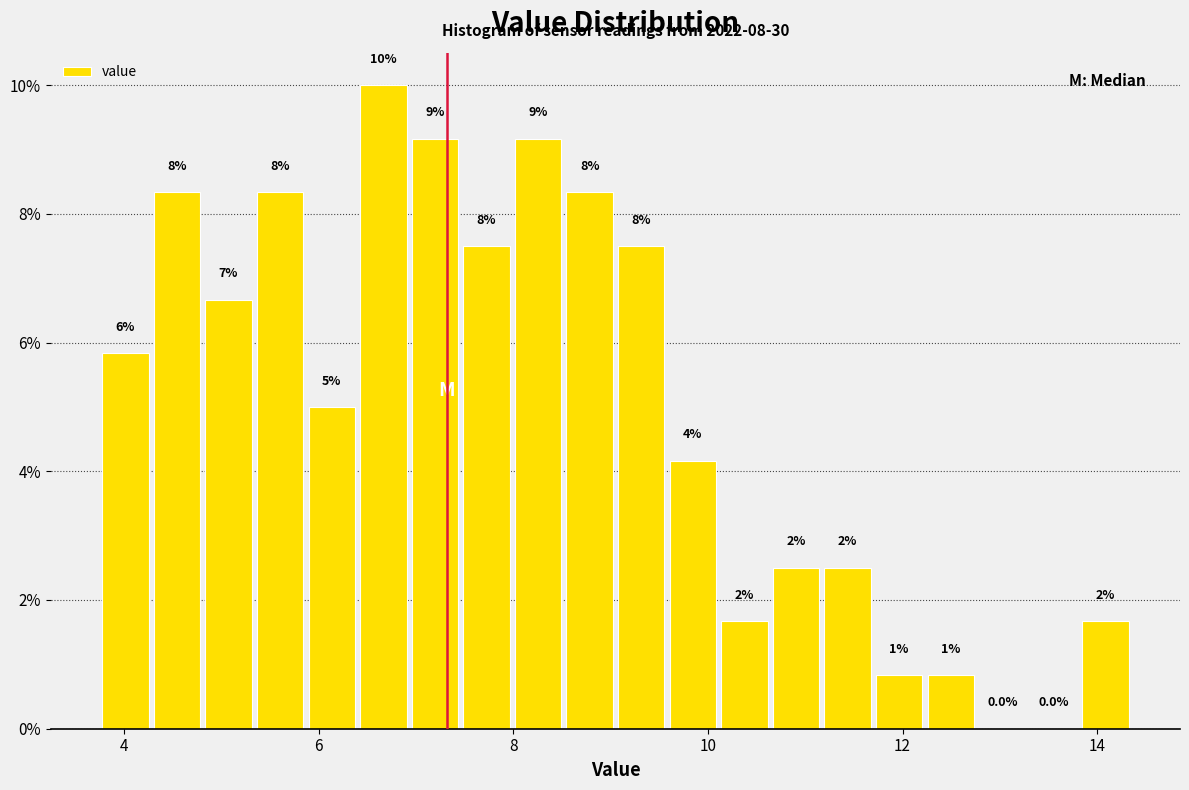

Read against the x-axis, roughly where is the centre of the tallest bar?

6.6